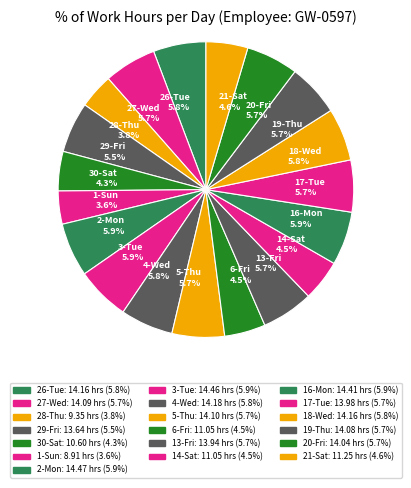

Is there a majority slice in this chart?

No